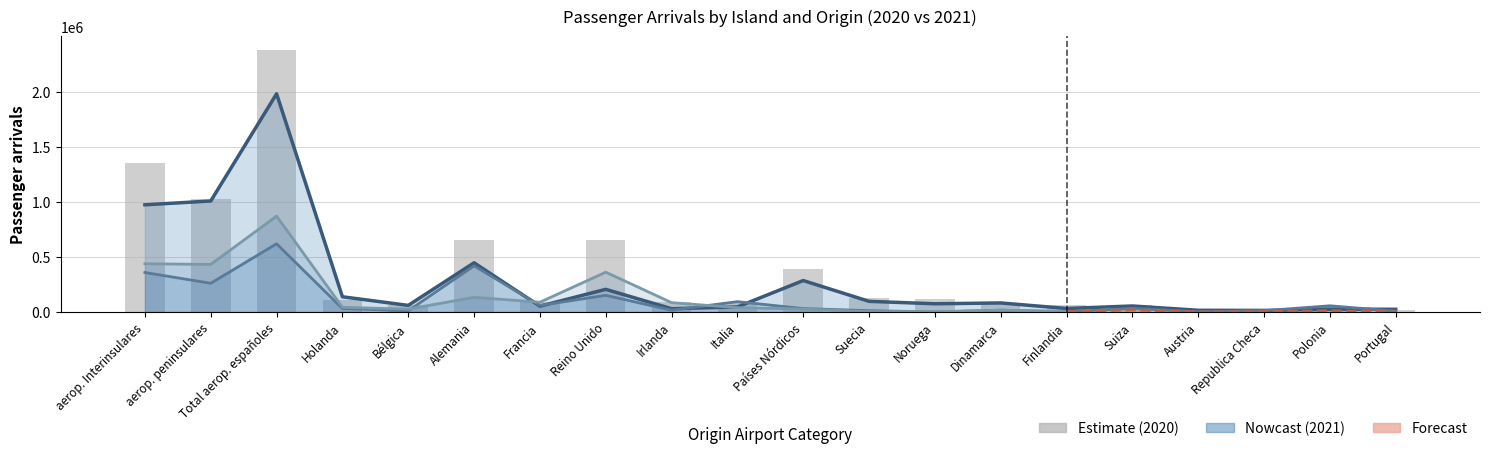

What is the difference between the Fuerteventura 2020 values at Portugal and Reino Unido?

143911